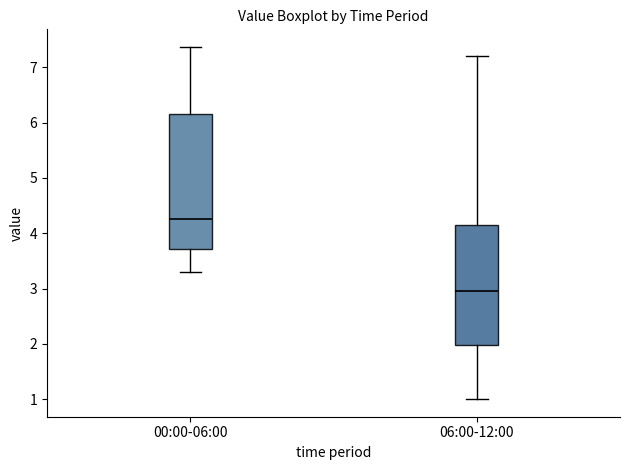

Which box has the lowest median line?

06:00-12:00